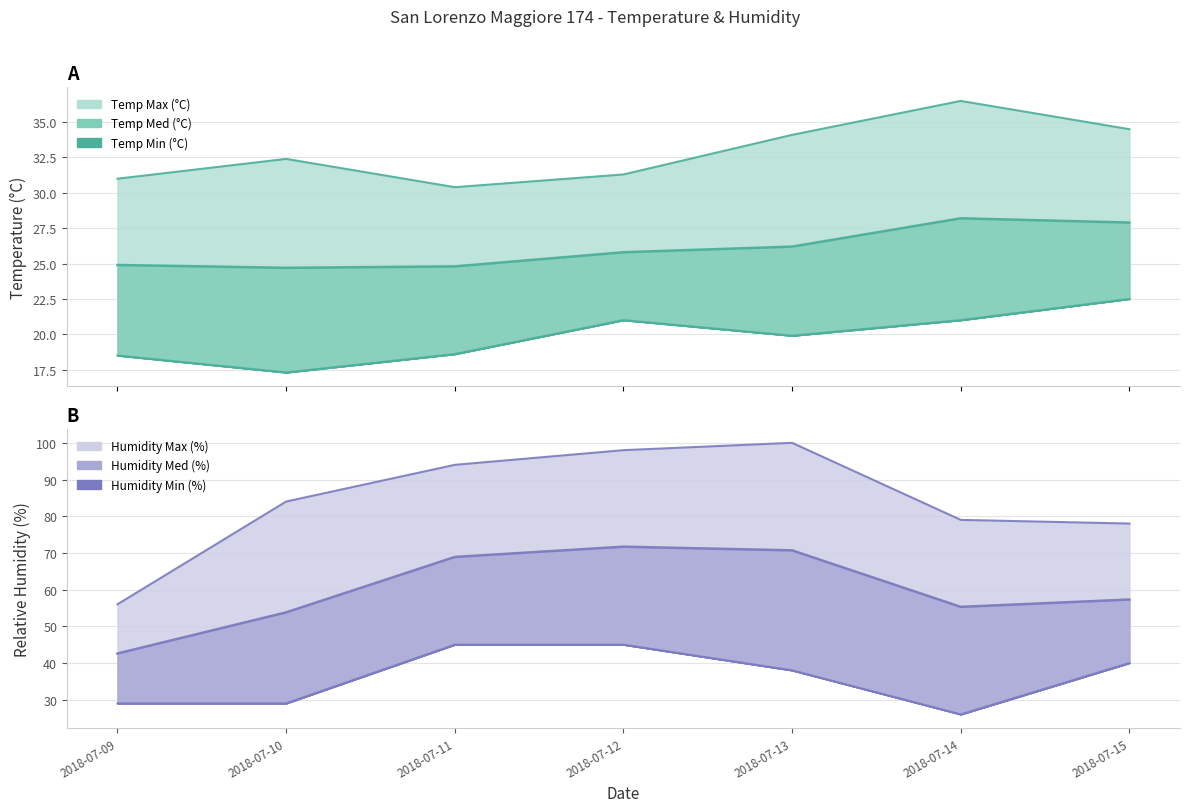

How many data points in Humidity Max (%) are less than 84?

3